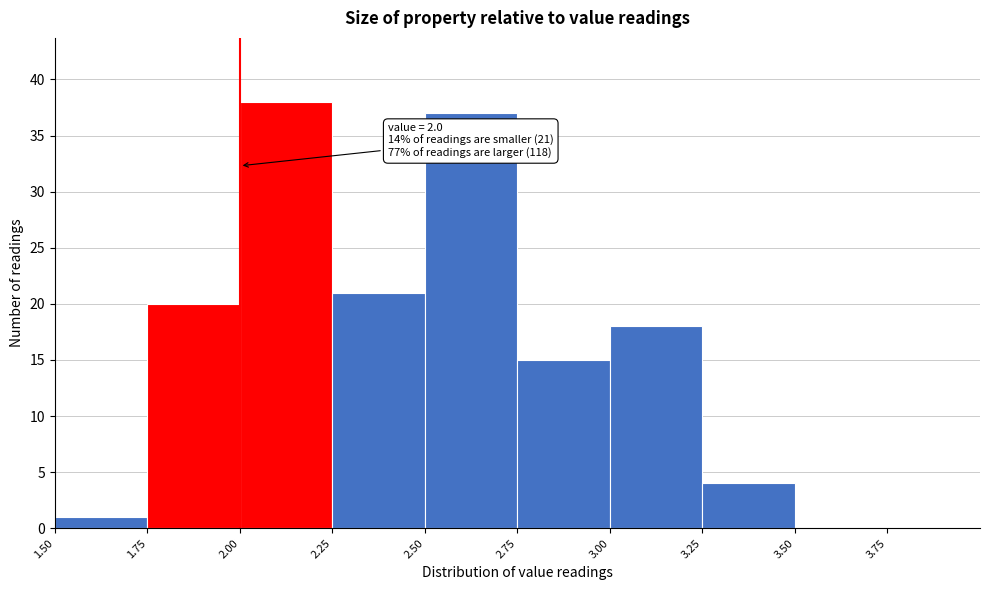

Over which range of the x-axis is the bar tallest?

2.00 to 2.25